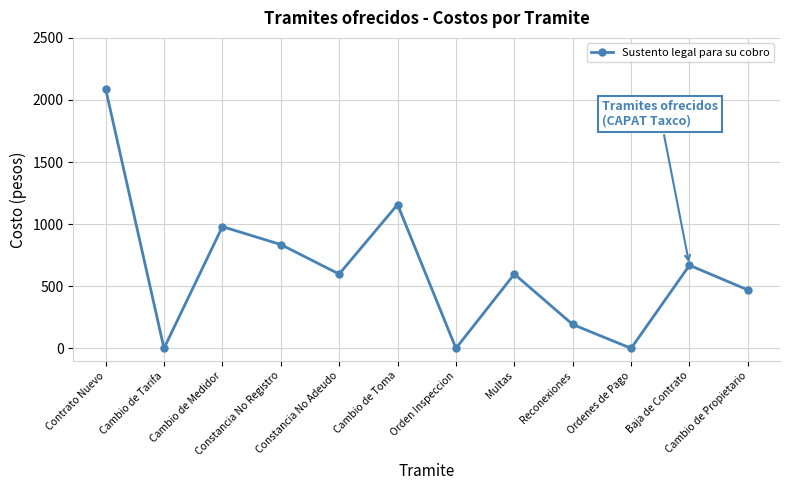

What is the label of the 9th point from the left?

Reconexiones